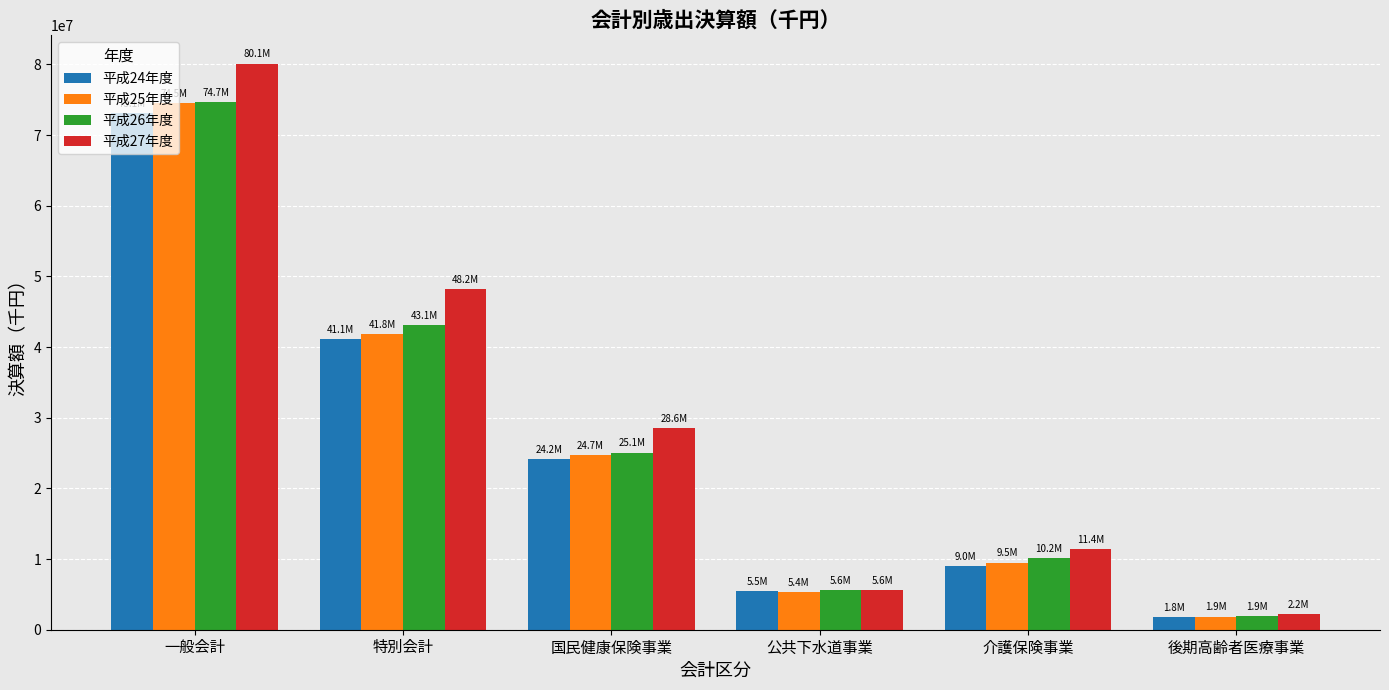

Reading right to left, list all the values displayed in this chart.

平成24年度: 1792413	9029017	5524352	24176705	41077273	73089707
平成25年度: 1866563	9510270	5363812	24736593	41843773	74492158
平成26年度: 1949013	10165238	5571459	25062171	43129031	74710859
平成27年度: 2188072	11441115	5585808	28581326	48171578	80111204